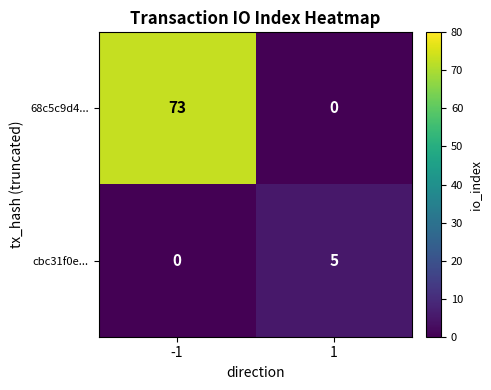

Reading left to right, transcribe all the data shown in this chart.

68c5c9d4...: 73	0
cbc31f0e...: 0	5